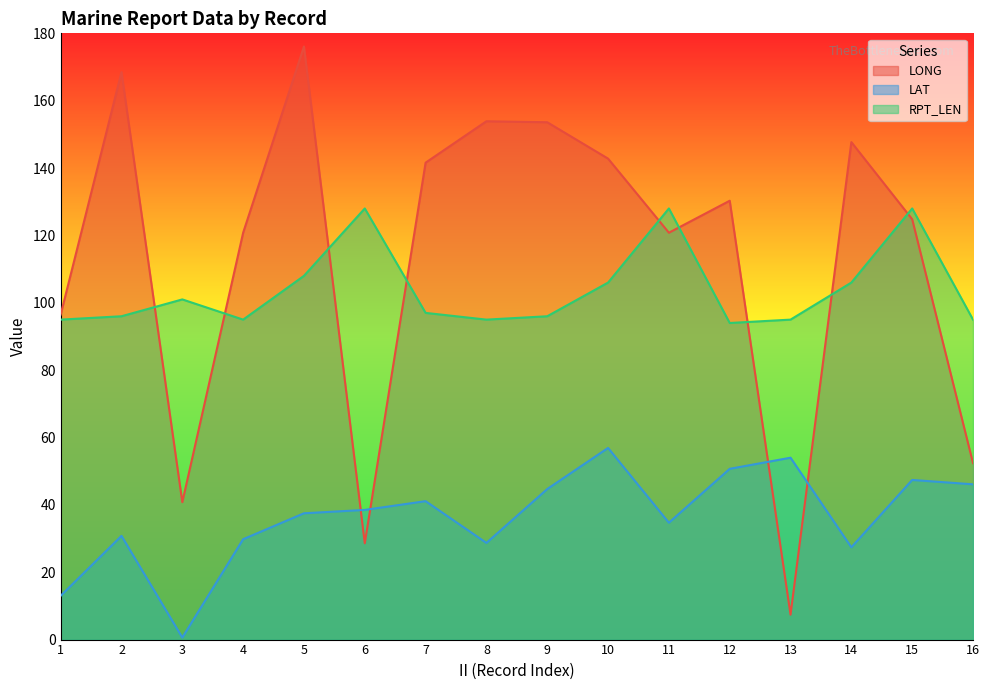

How many lines are shown in the chart?

3